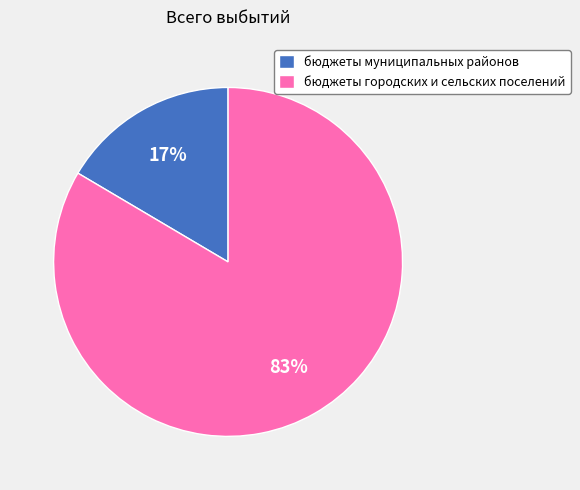

What percentage is the бюджеты муниципальных районов slice, to the nearest percent?

17%